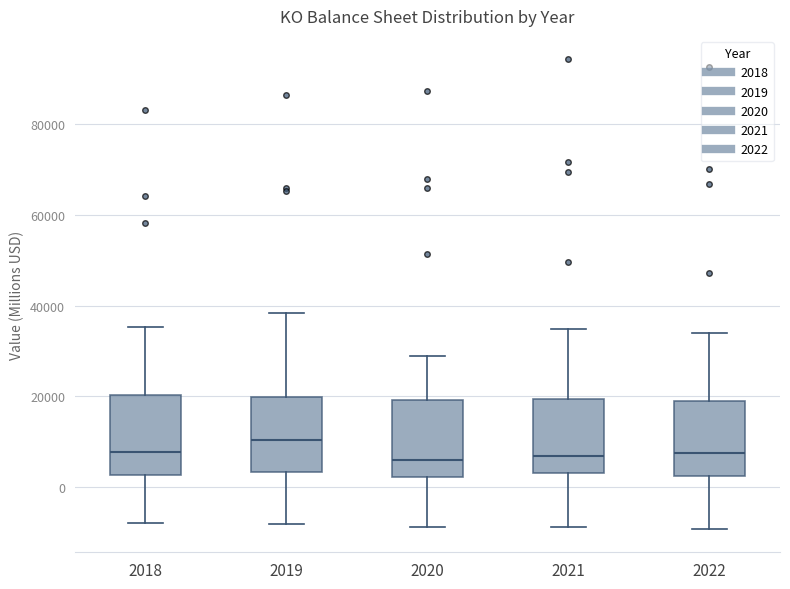

Where does the upper whisker of the box at x = 2018 end on the y-axis? The values are not printed on the chart, so give them approximately, as read against the axis.

36000